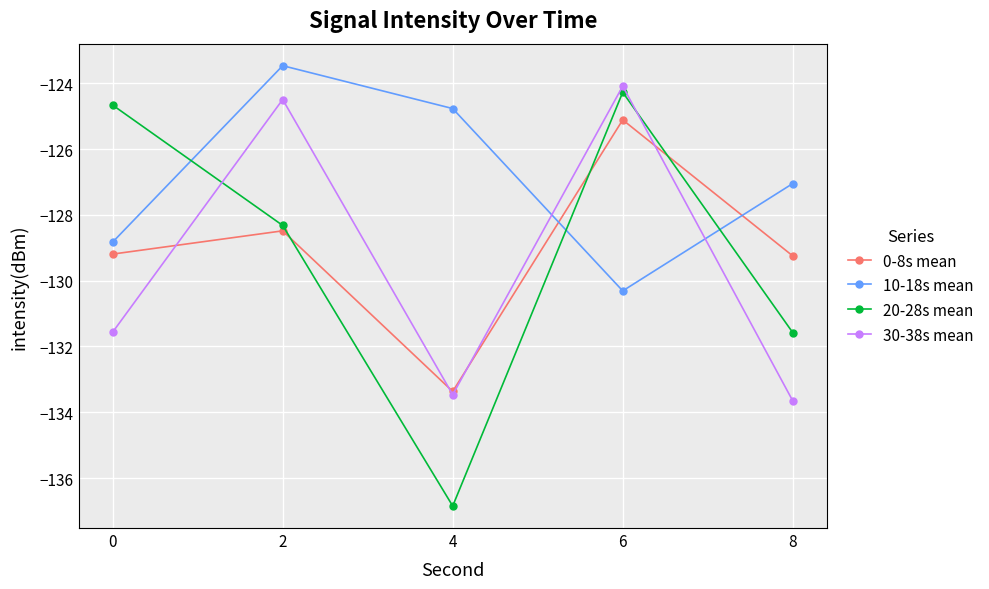

At which label does 10-18s mean first exceed -127?

2